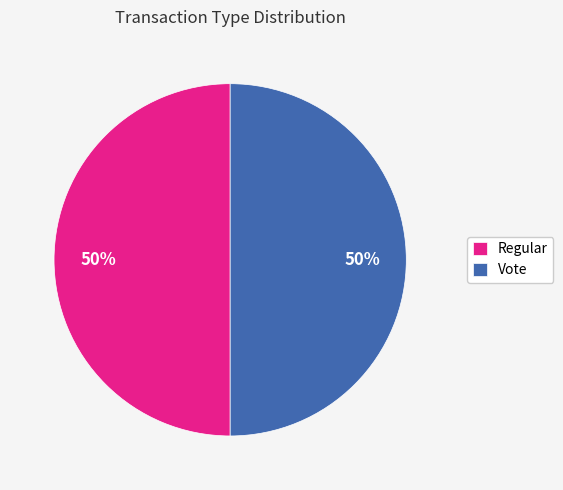

How many slices are in this pie chart?

2